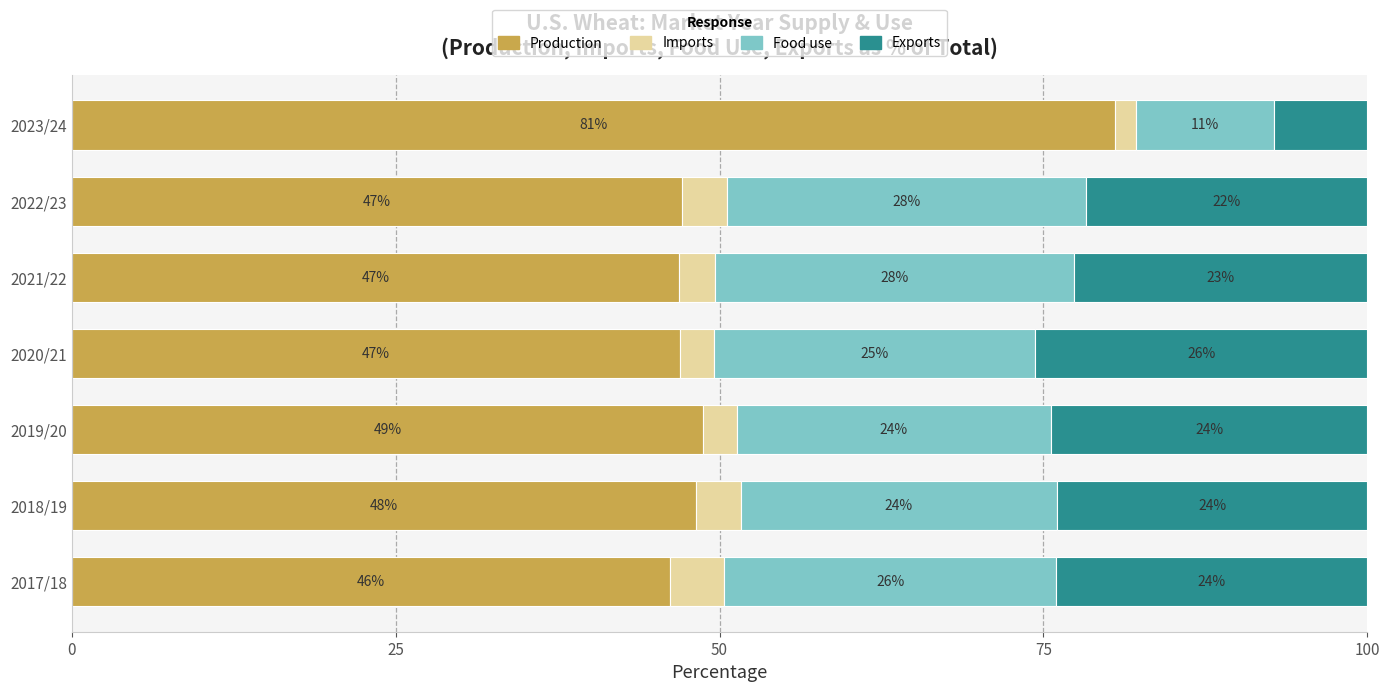

What is the total value across all series at 2019/20?

100.0